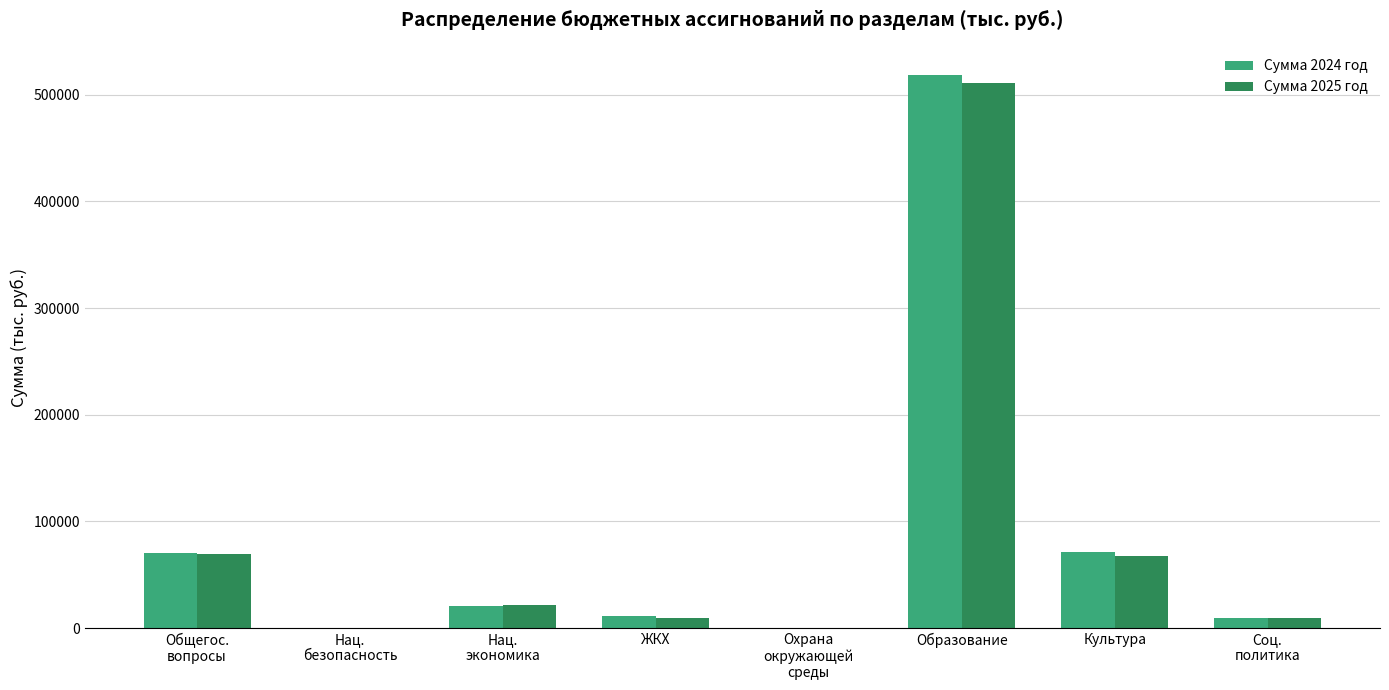

At which category is the sum across all series the highest?

Образование